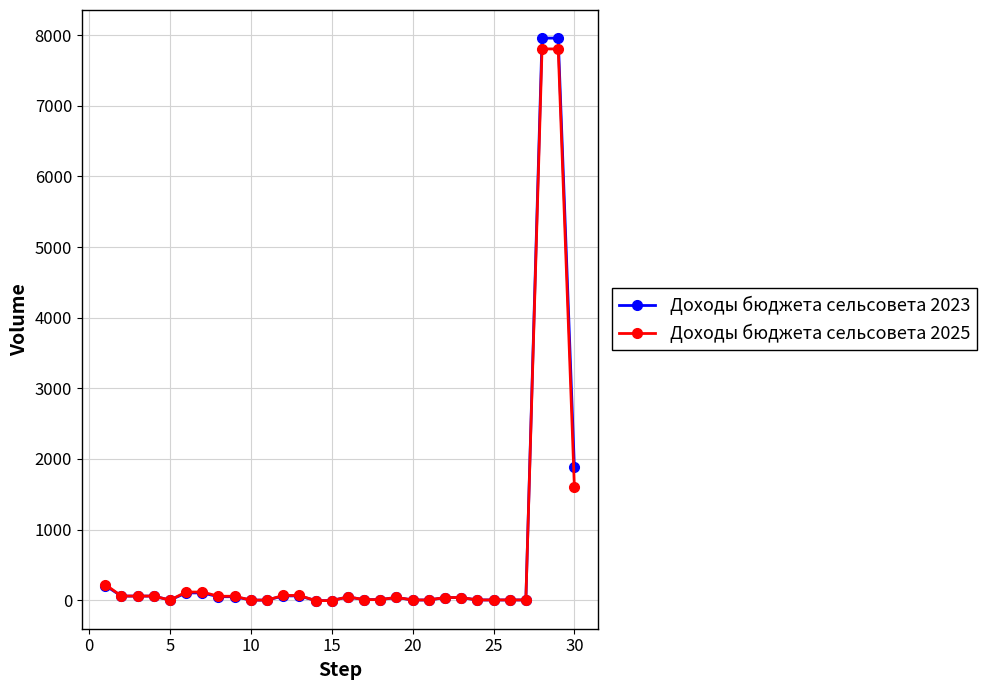

Which series has the widest spread of values?

Доходы бюджета сельсовета 2023